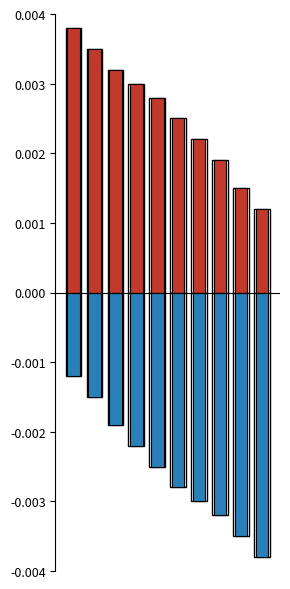

Where is Positive nearest to the value 0?

9